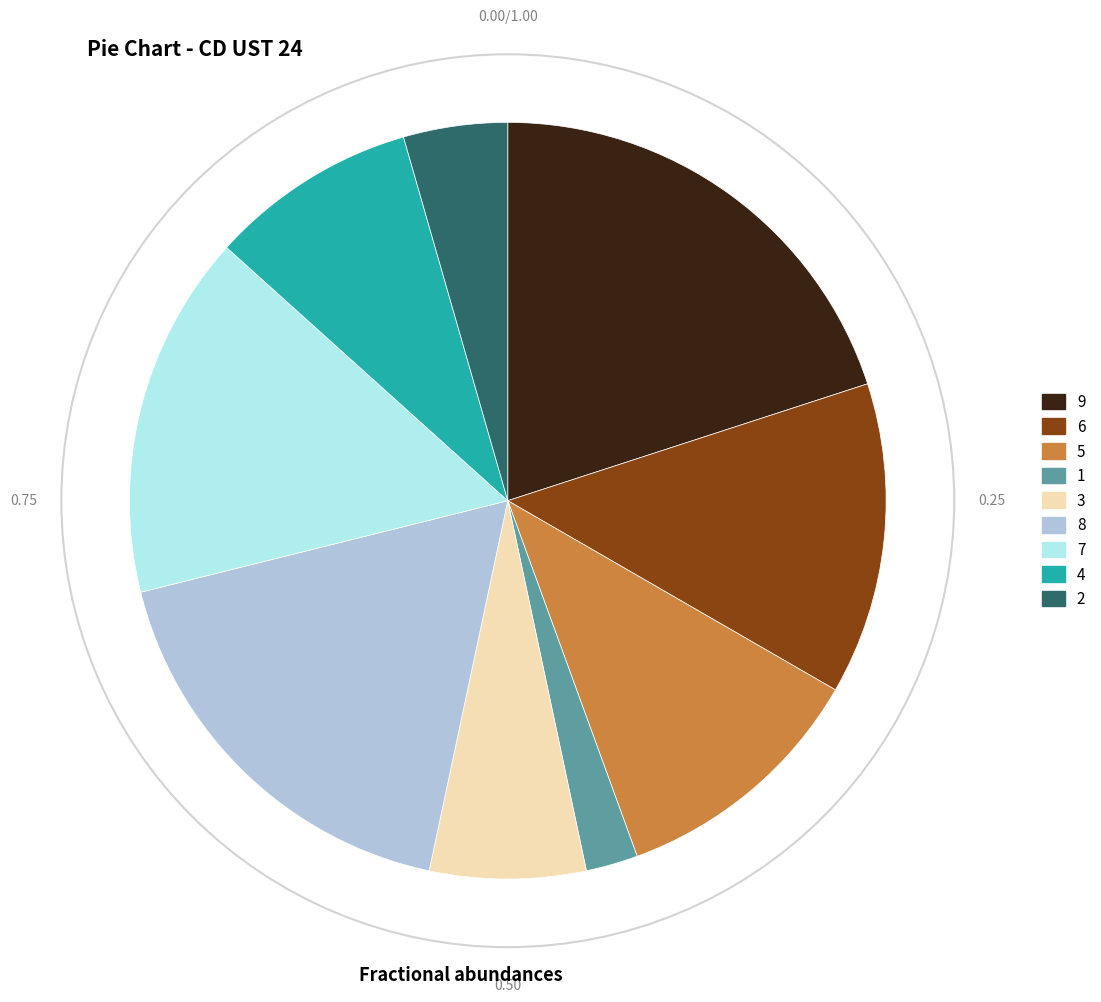

Rank the categories by value from lowest to highest.

1, 2, 3, 4, 5, 6, 7, 8, 9